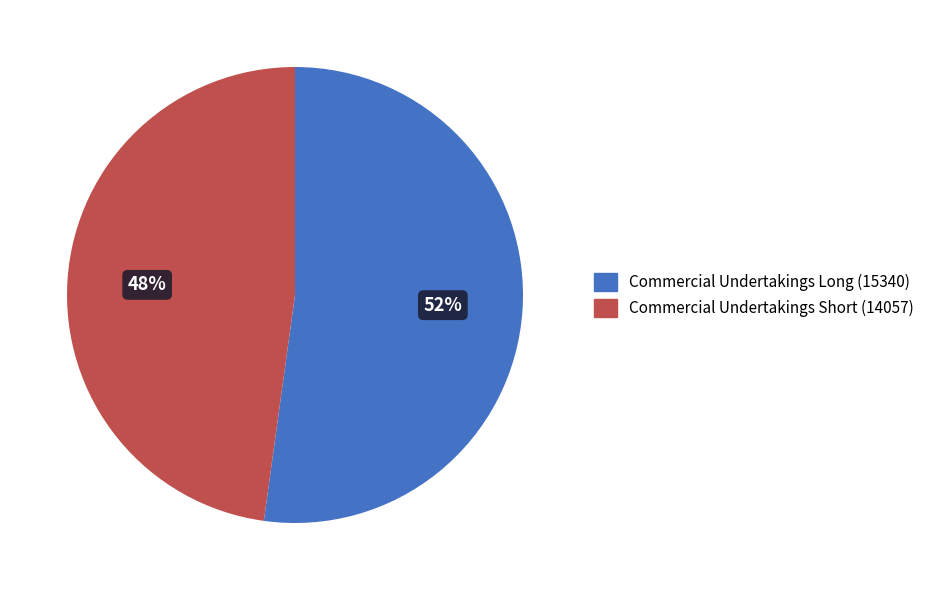

Does any single category account for the majority?

Yes